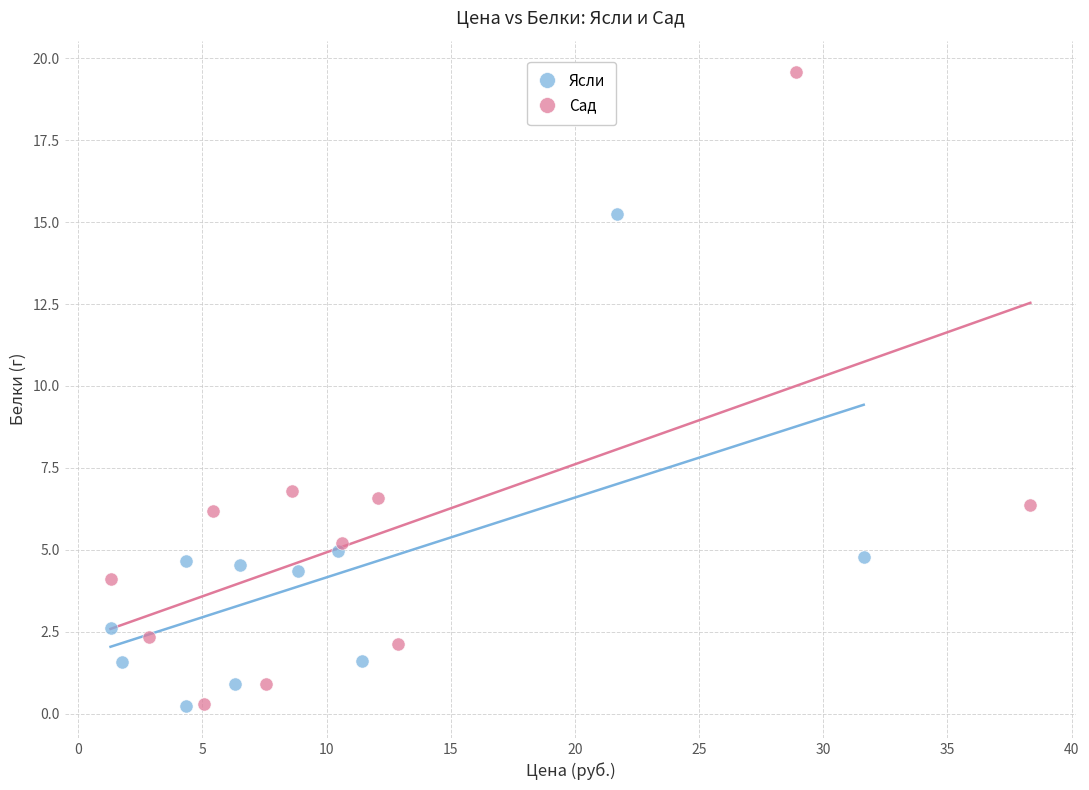

Which series has the widest spread of Y values?

Сад